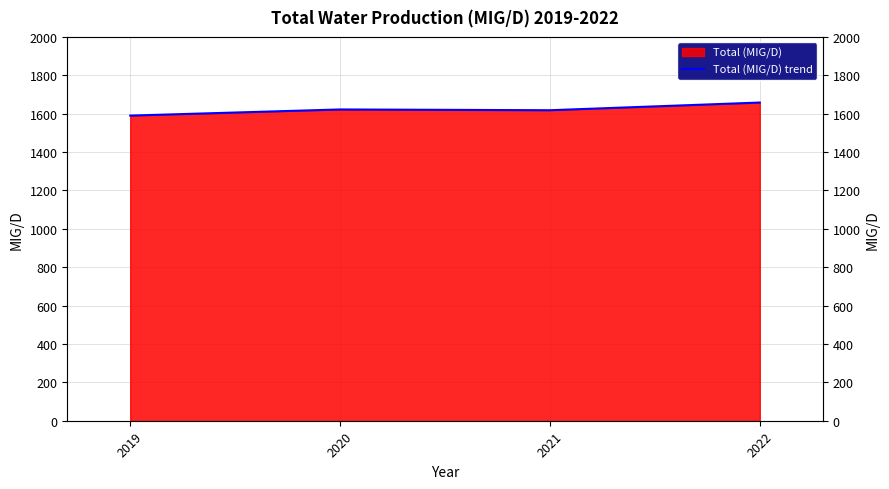

Reading left to right, extract all data points from this chart.

1590	1622	1618	1658